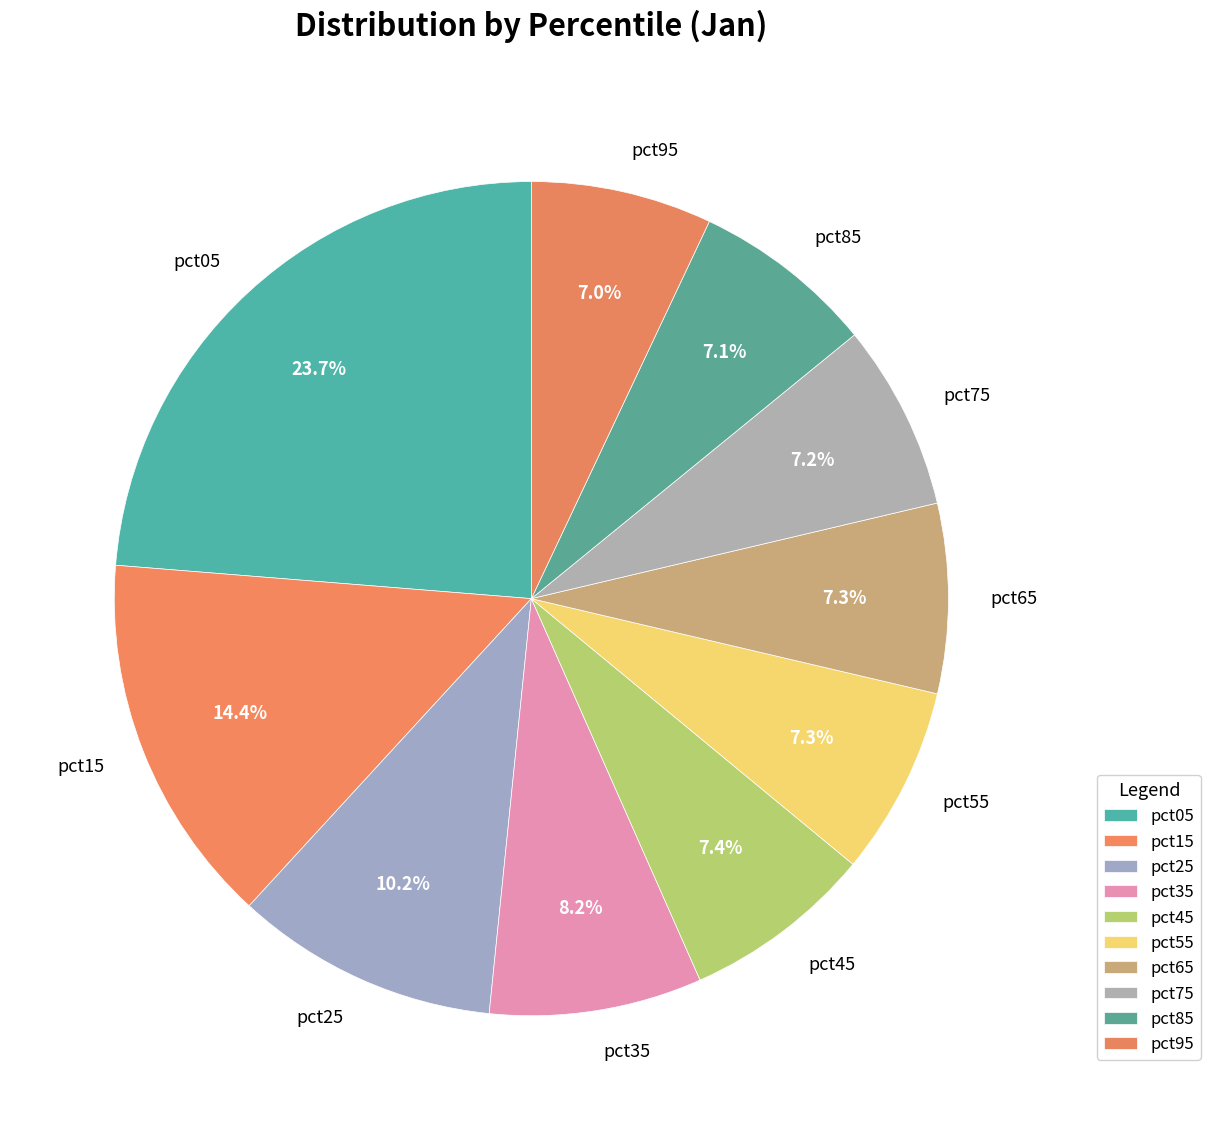

Does any single category account for the majority?

No